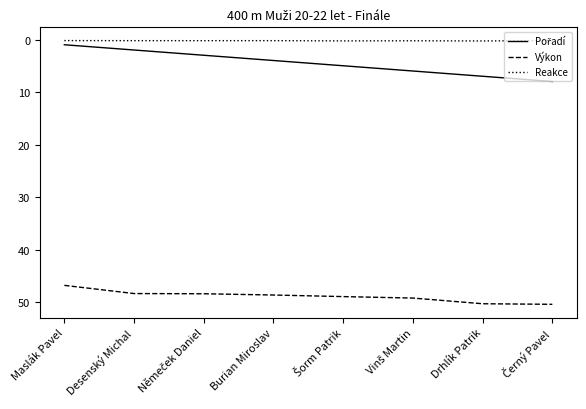

True or false: Reakce has a value of 0.2 at Maslák Pavel.

True